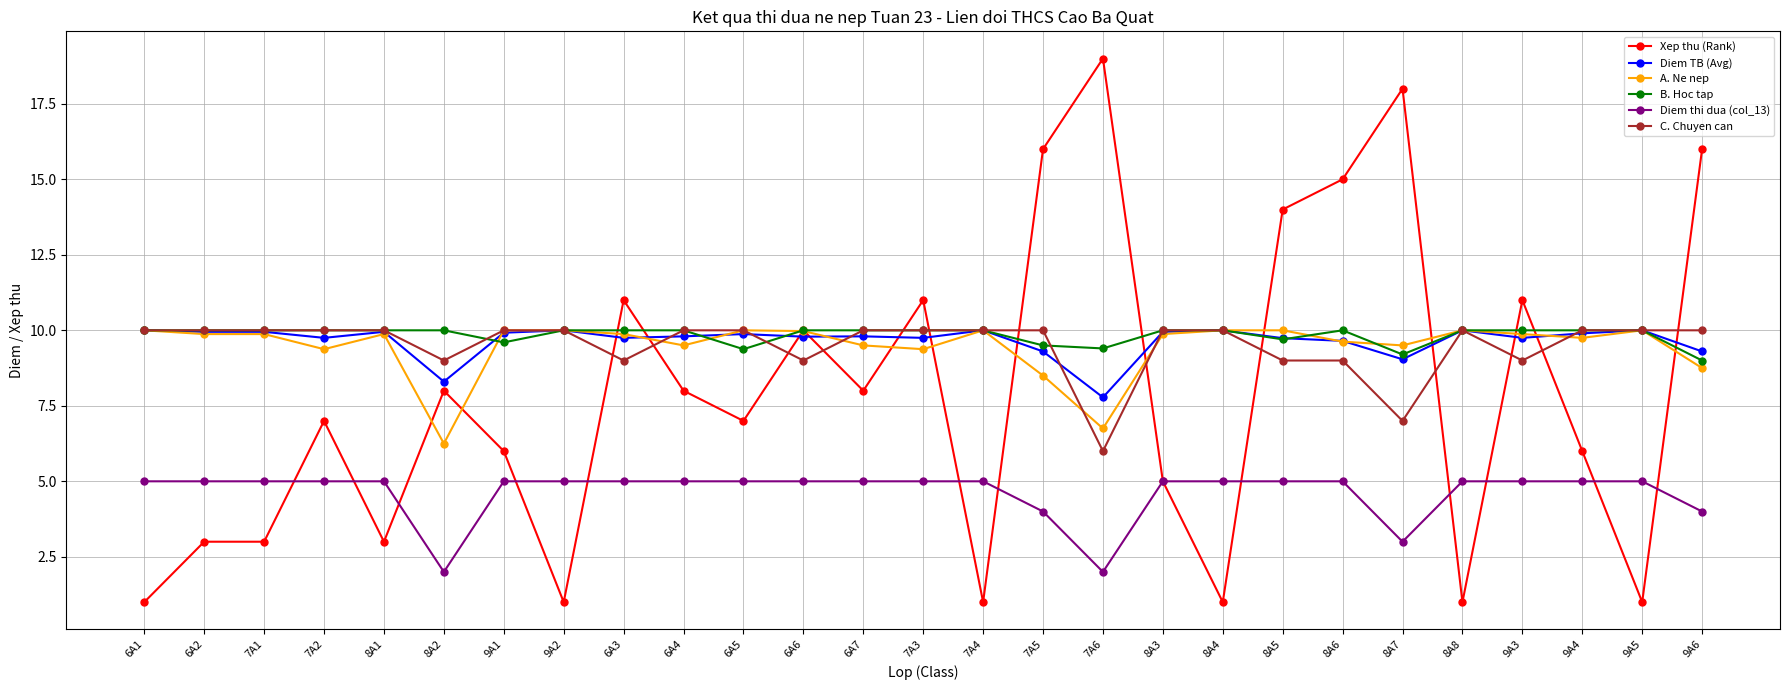

Which series has the largest range (max minus min)?

Xep thu (Rank)